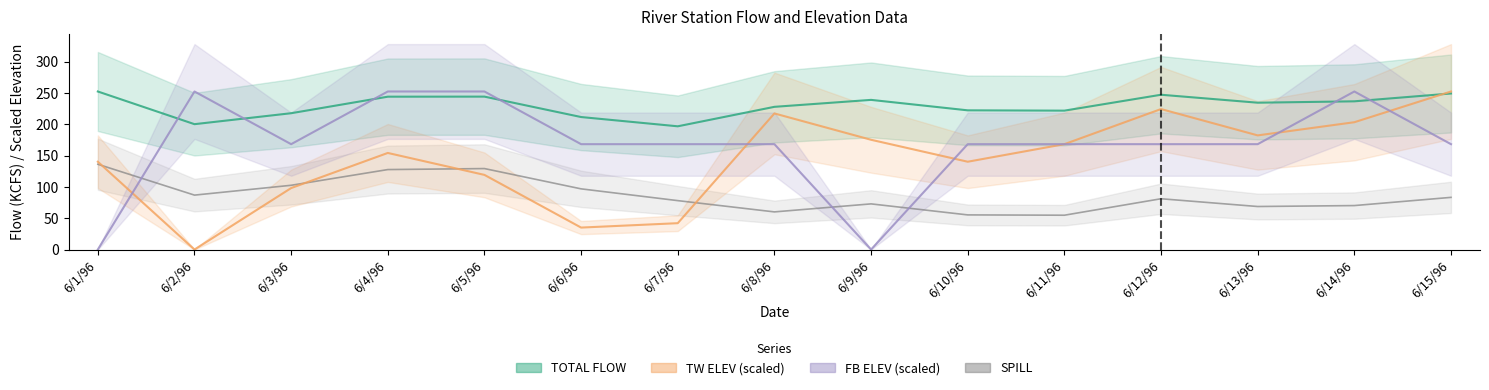

What is the difference between the second highest and second lowest values in the TOTAL FLOW series?

49.0